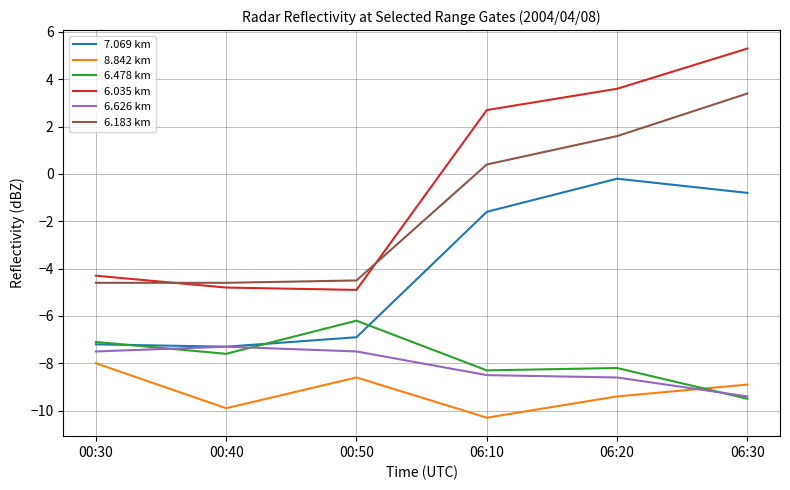

What is the difference between the second highest and minimum values in the 6.478 km series?

2.4